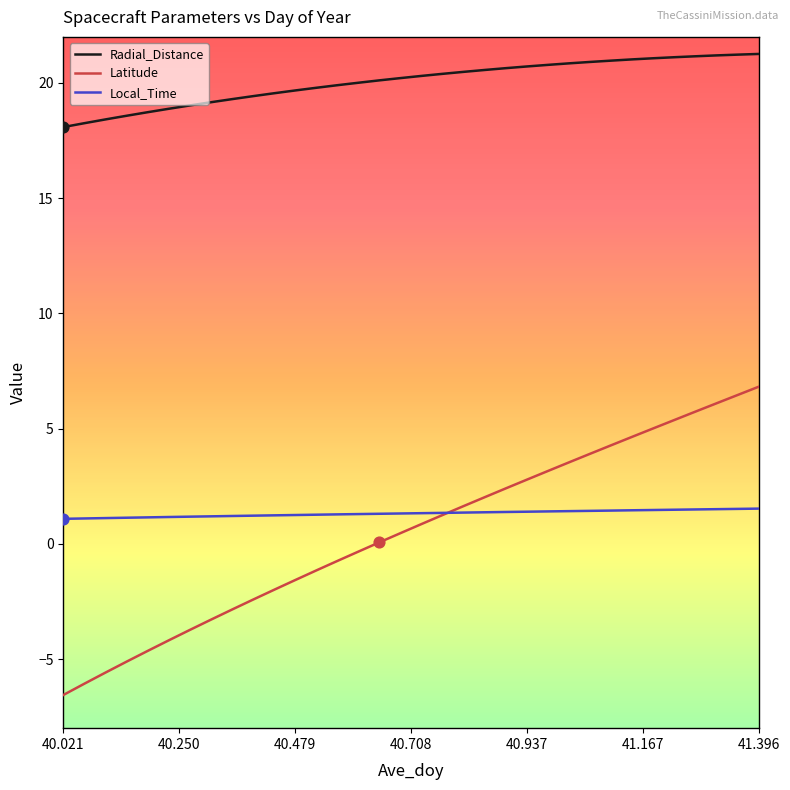

Which series has the widest spread of values?

Latitude